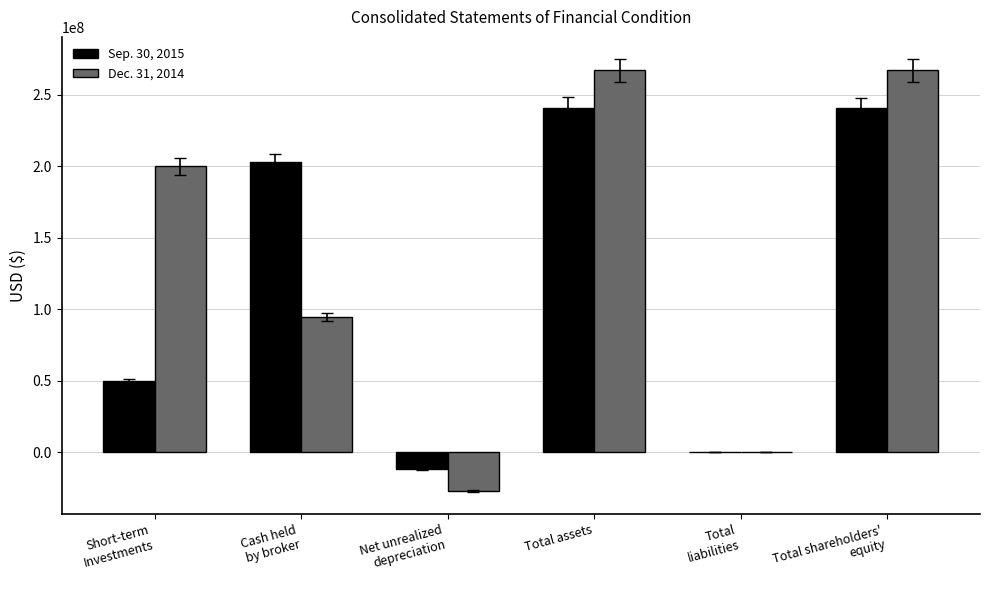

The Dec. 31, 2014 series shows -27249076 at Net unrealized
depreciation. True or false?

True